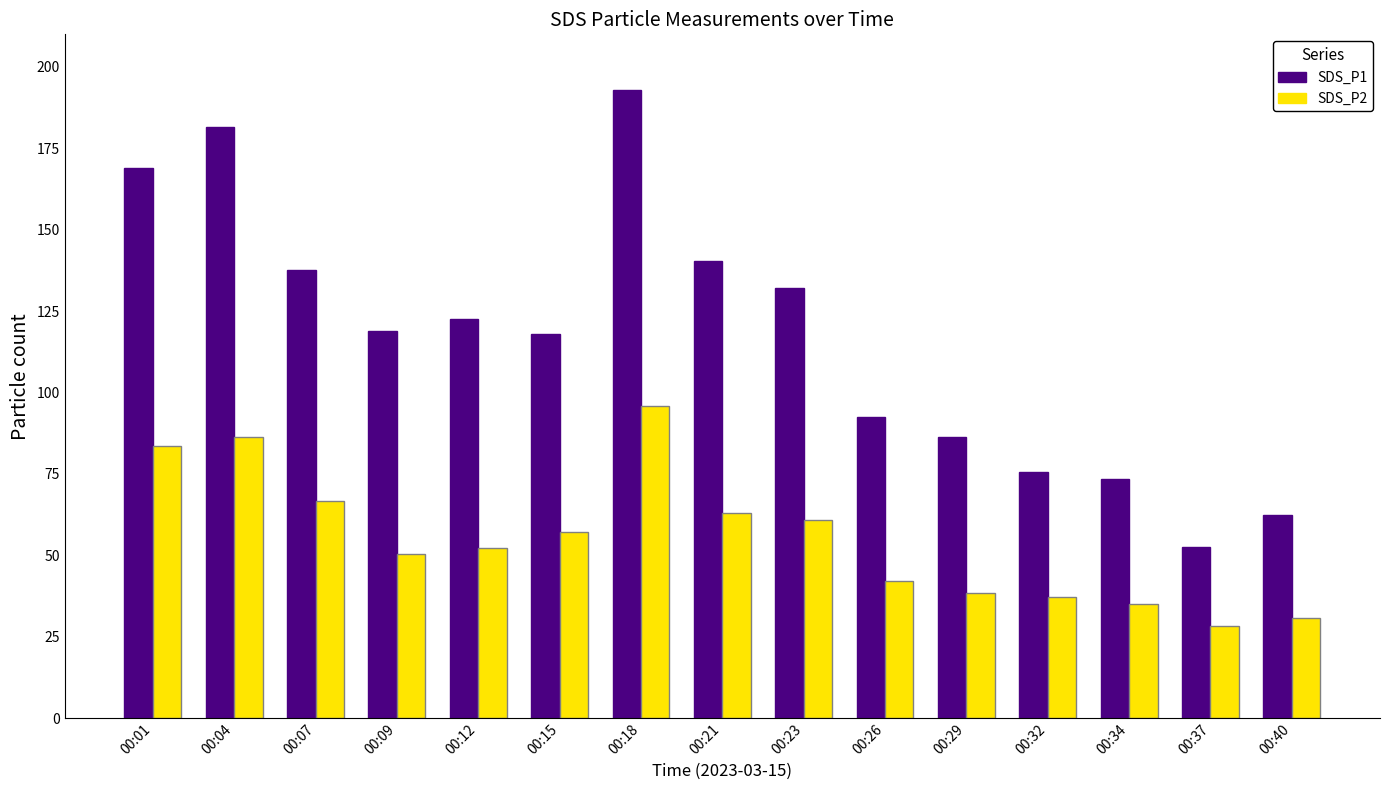

Read the SDS_P2 value at 00:09.

50.4